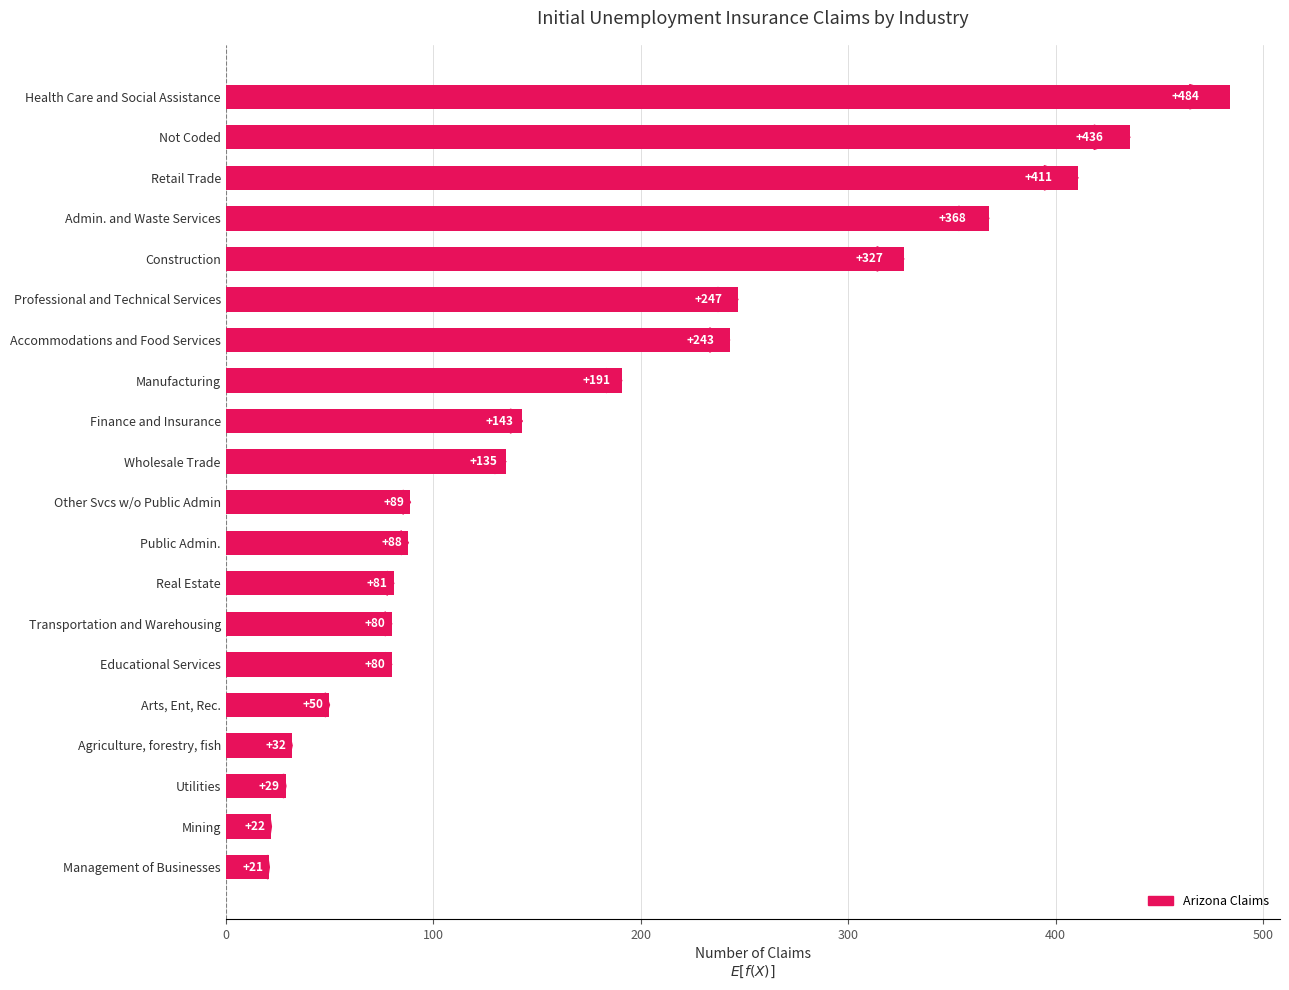

Is it true that the value at Accommodations and Food Services is 53?

False